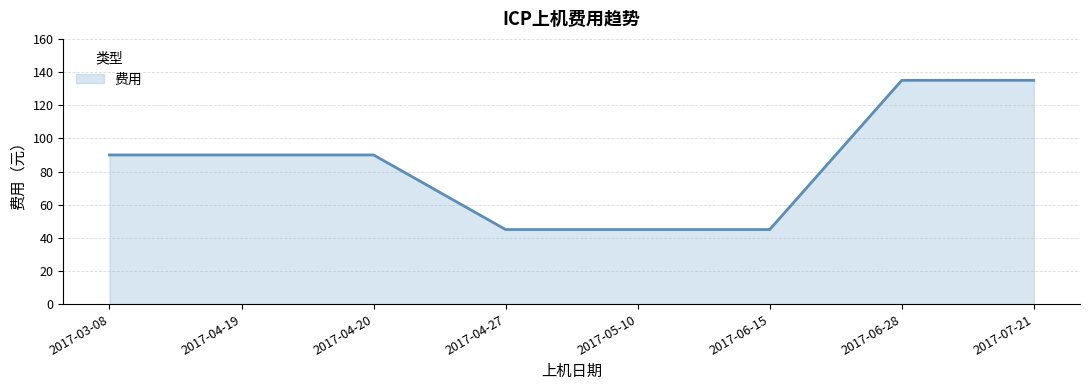

What is the sum of all values?

675